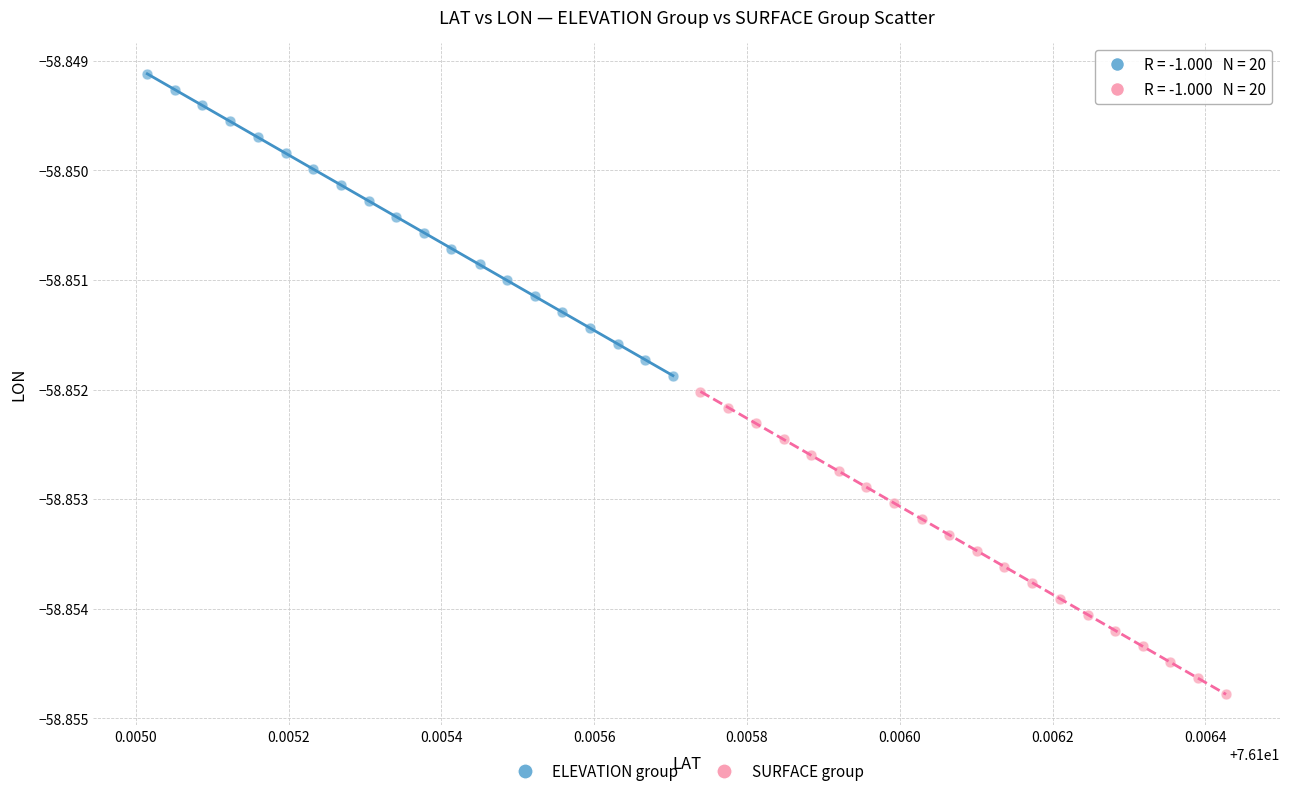

Which series has the largest Y range (max minus min)?

SURFACE group